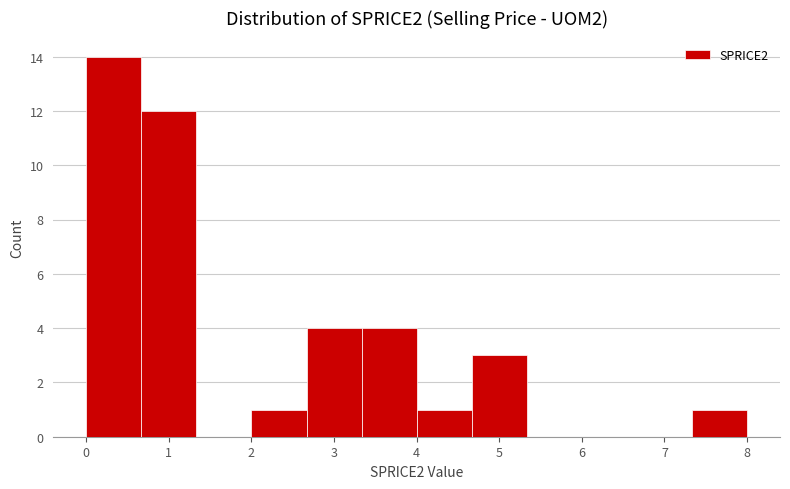

Reading left to right, transcribe this chart: for each bar, give the range it covers on the x-axis and its height. Neither the bar edges nor the heights are printed on the chart, so give them approximately, as read against the axes.

0.0 to 0.7: 14
0.7 to 1.3: 12
1.3 to 2.0: 0
2.0 to 2.7: 1
2.7 to 3.3: 4
3.3 to 4.0: 4
4.0 to 4.7: 1
4.7 to 5.3: 3
5.3 to 6.0: 0
6.0 to 6.7: 0
6.7 to 7.3: 0
7.3 to 8.0: 1